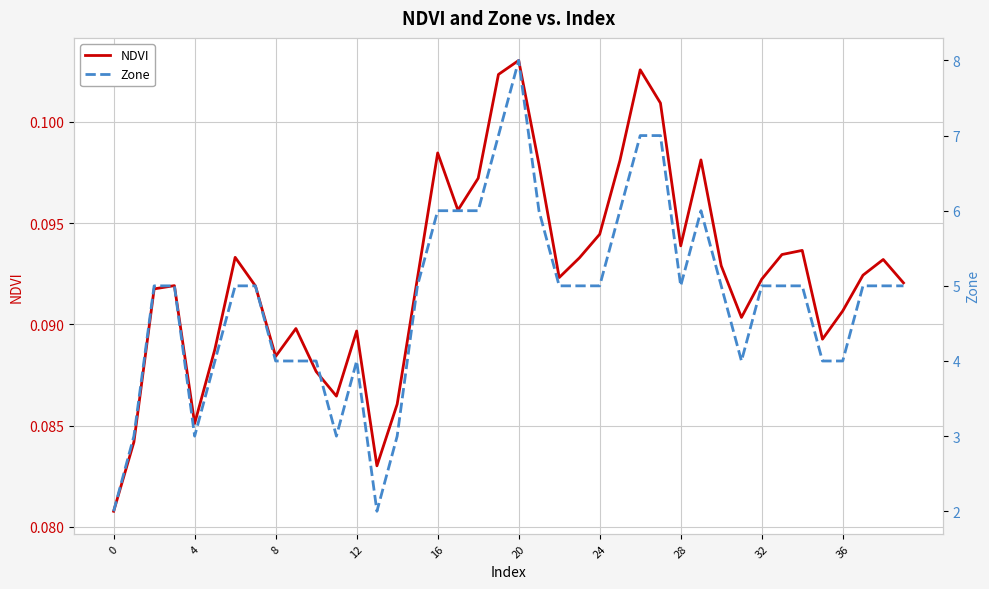

True or false: NDVI has a value of 0.0 at 24.

False